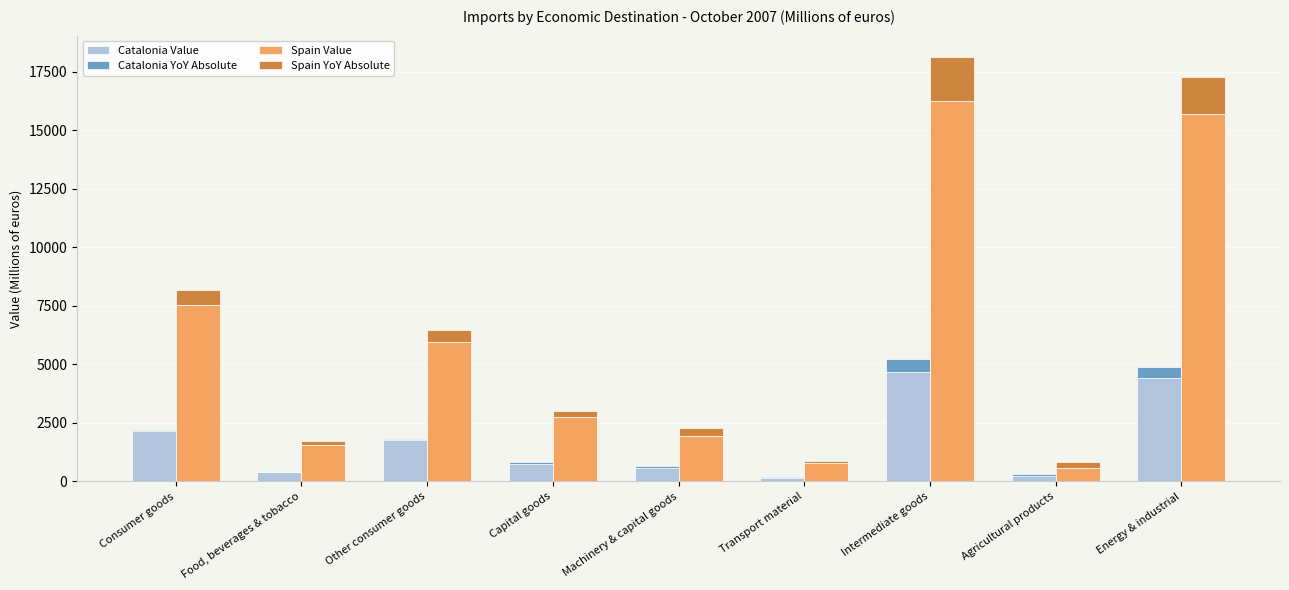

Between Transport material and Energy & industrial, which series saw the biggest shift?

Spain Value